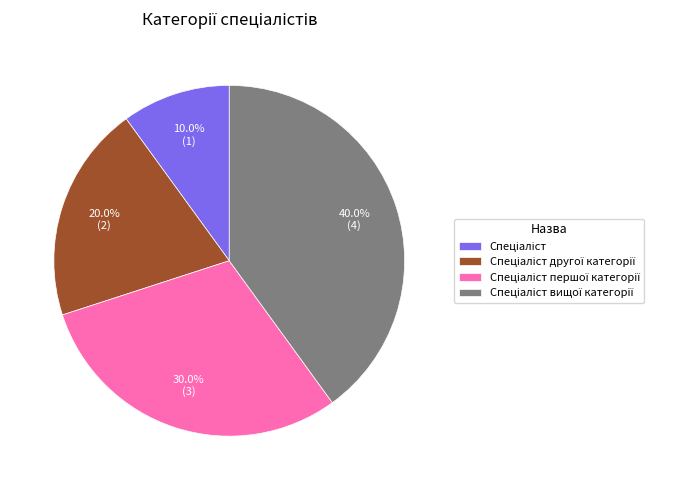

Is there any slice that represents more than half of the pie?

No